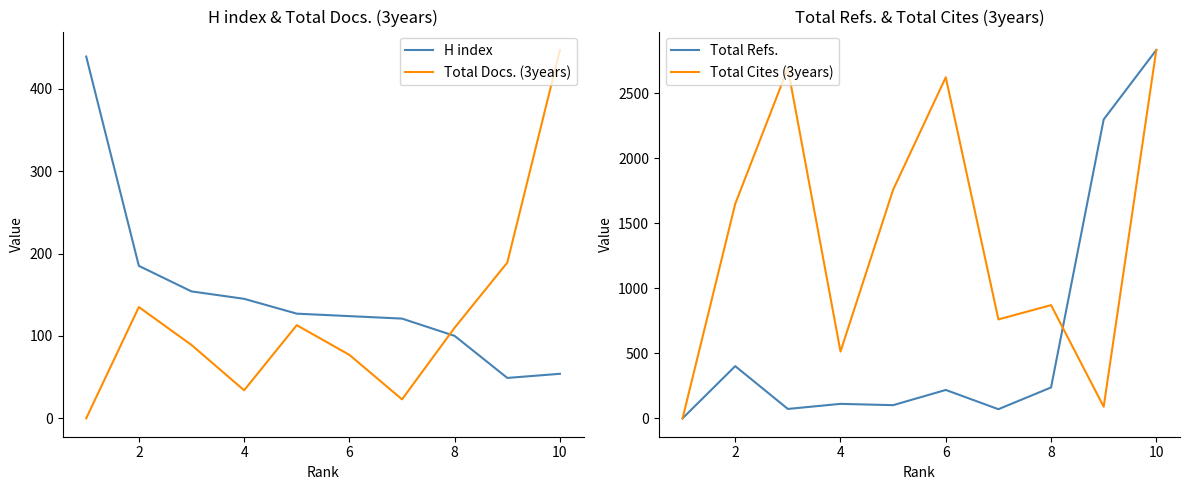

Is the value of H index at 8 greater than the value of Total Docs. (3years) at 6?

Yes